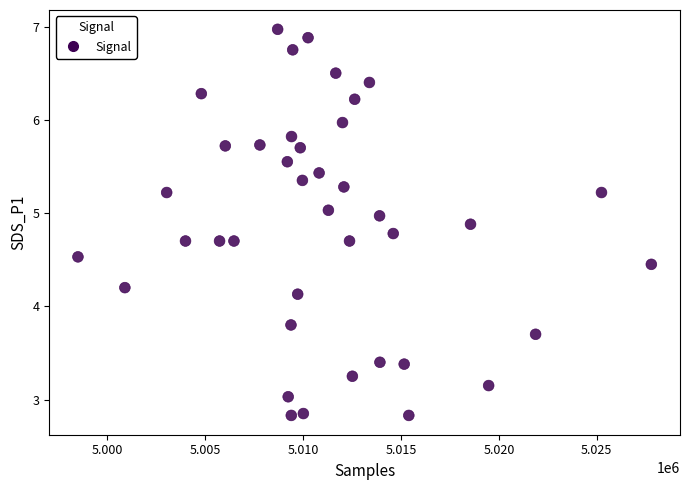

What Y value in the scatter plot is closest to 4?

4.1